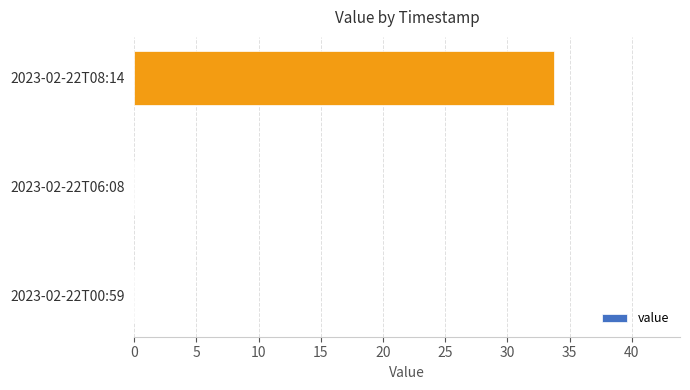

How many data points does each series have?

3